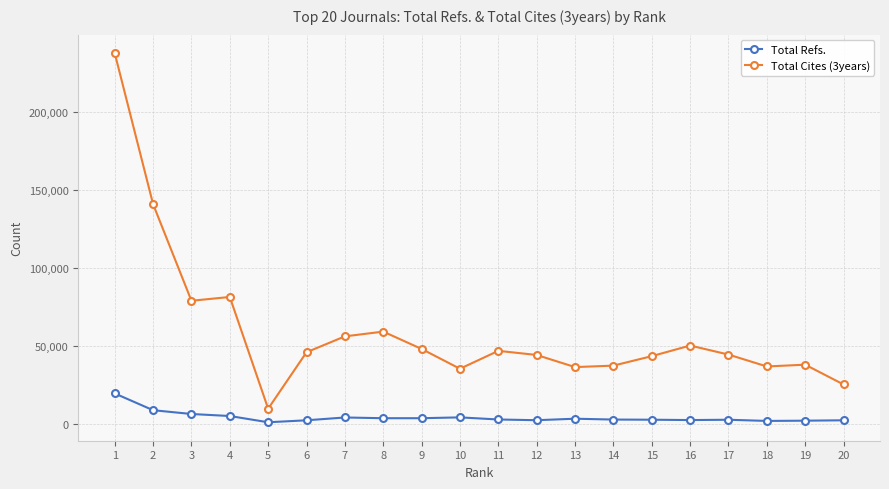

What is the smallest value displayed?

1116